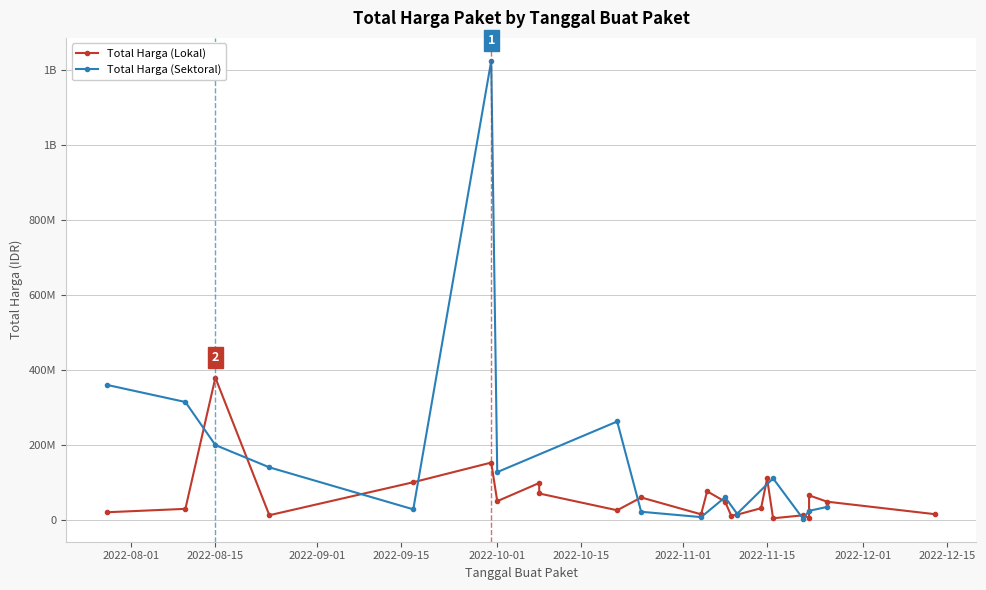

Is the value of Total Harga (Sektoral) at 2022-11-14 greater than the value of Total Harga (Lokal) at 2022-09-17?

No